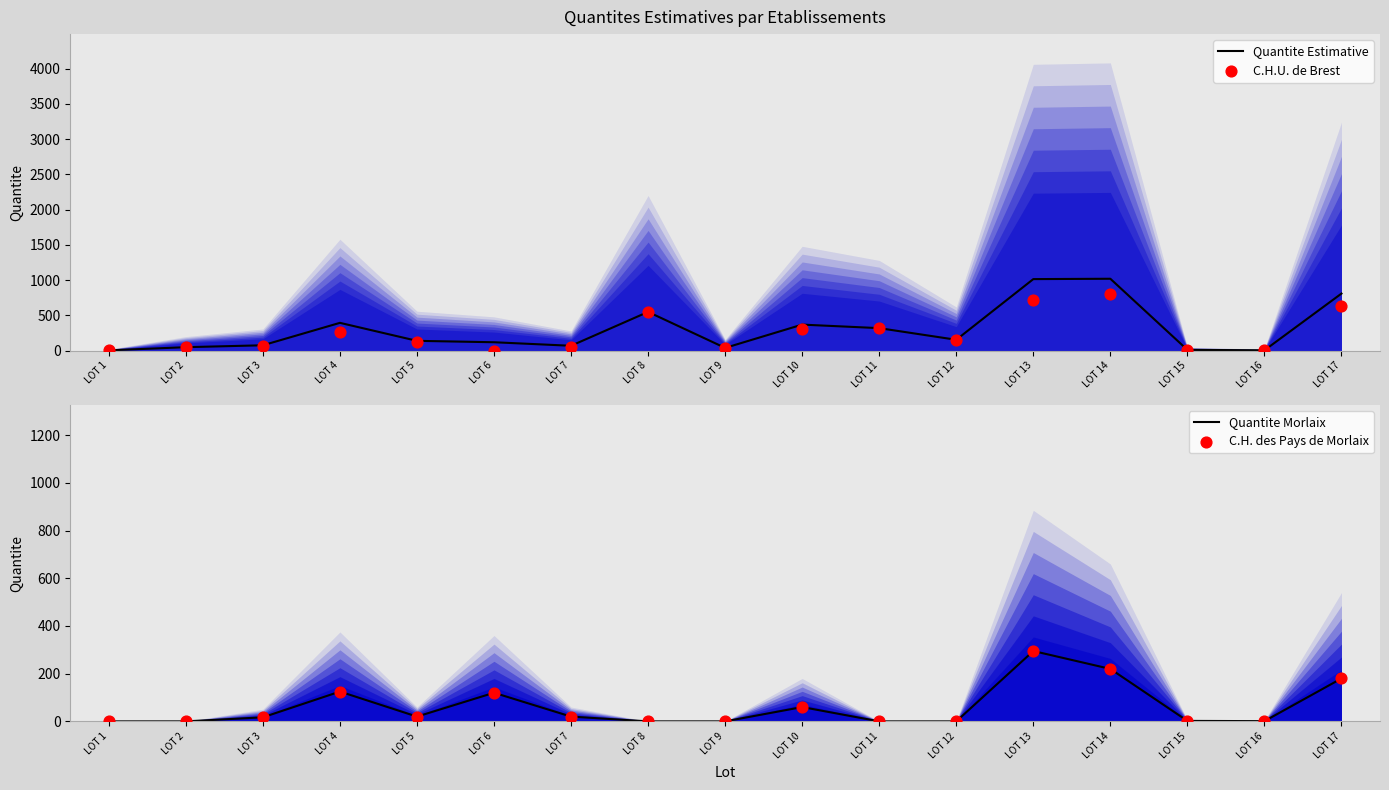

At how many categories does at least one series exceed 308?

7